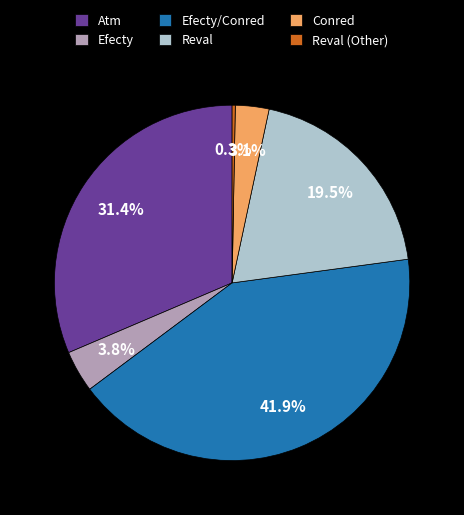

Which slice is the largest?

Efecty/Conred